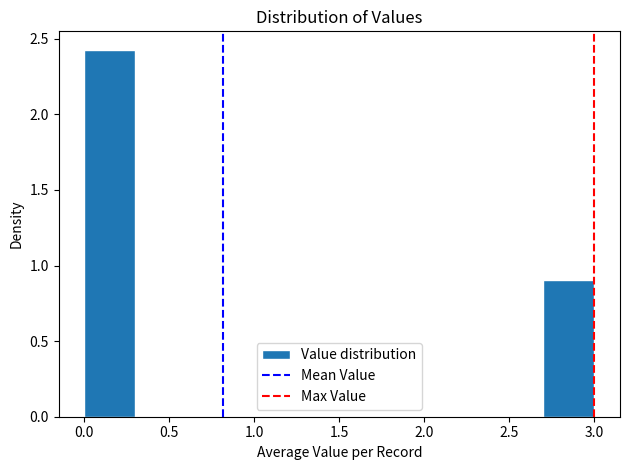

Reading left to right, list every bar in this chart as the range it spans on the x-axis followed by its height. The values are not printed on the chart, so give them approximately, as read against the axis.

0.0 to 0.3: 2.45
0.3 to 0.6: 0
0.6 to 0.9: 0
0.9 to 1.2: 0
1.2 to 1.5: 0
1.5 to 1.8: 0
1.8 to 2.1: 0
2.1 to 2.4: 0
2.4 to 2.7: 0
2.7 to 3.0: 0.90